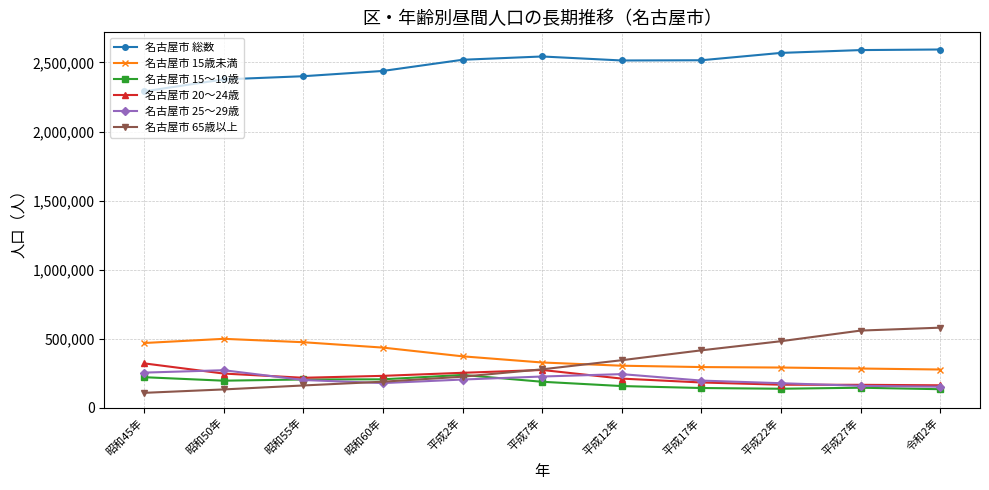

What is the total value across all series at 平成27年?

3905257